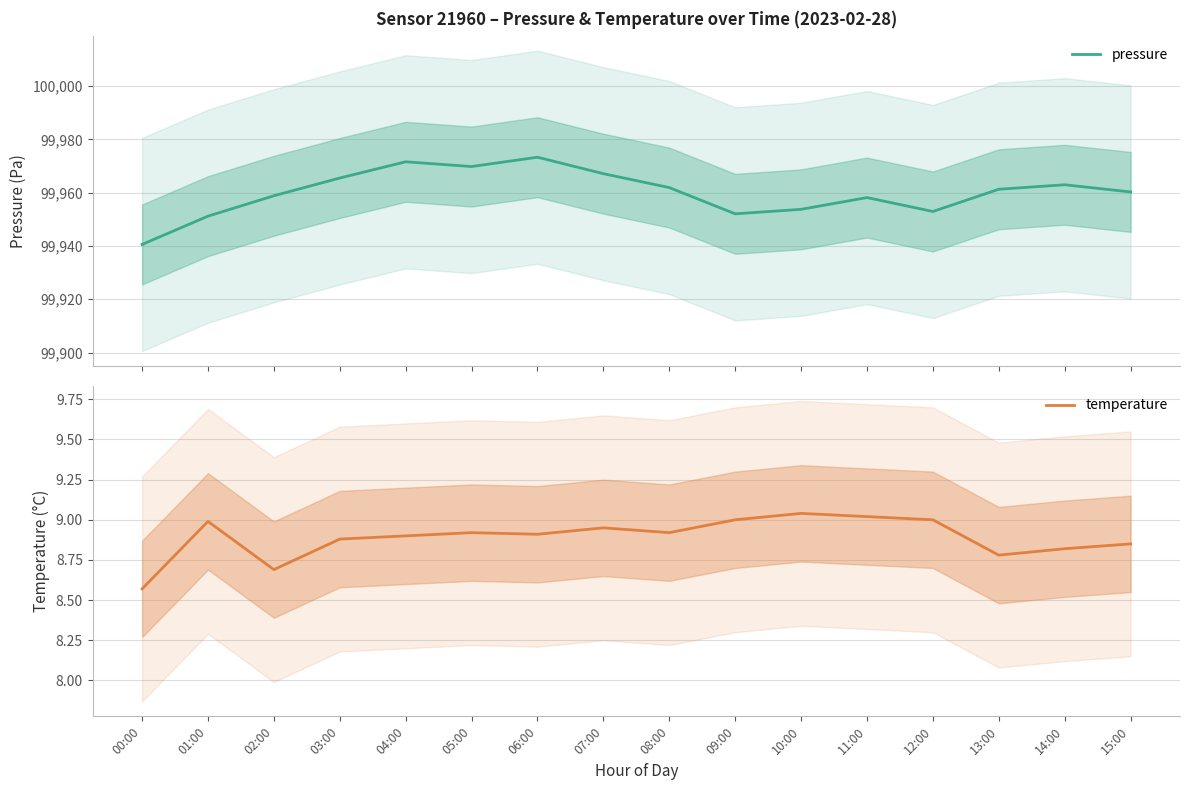

Which series changed the most between 08:00 and 11:00?

pressure